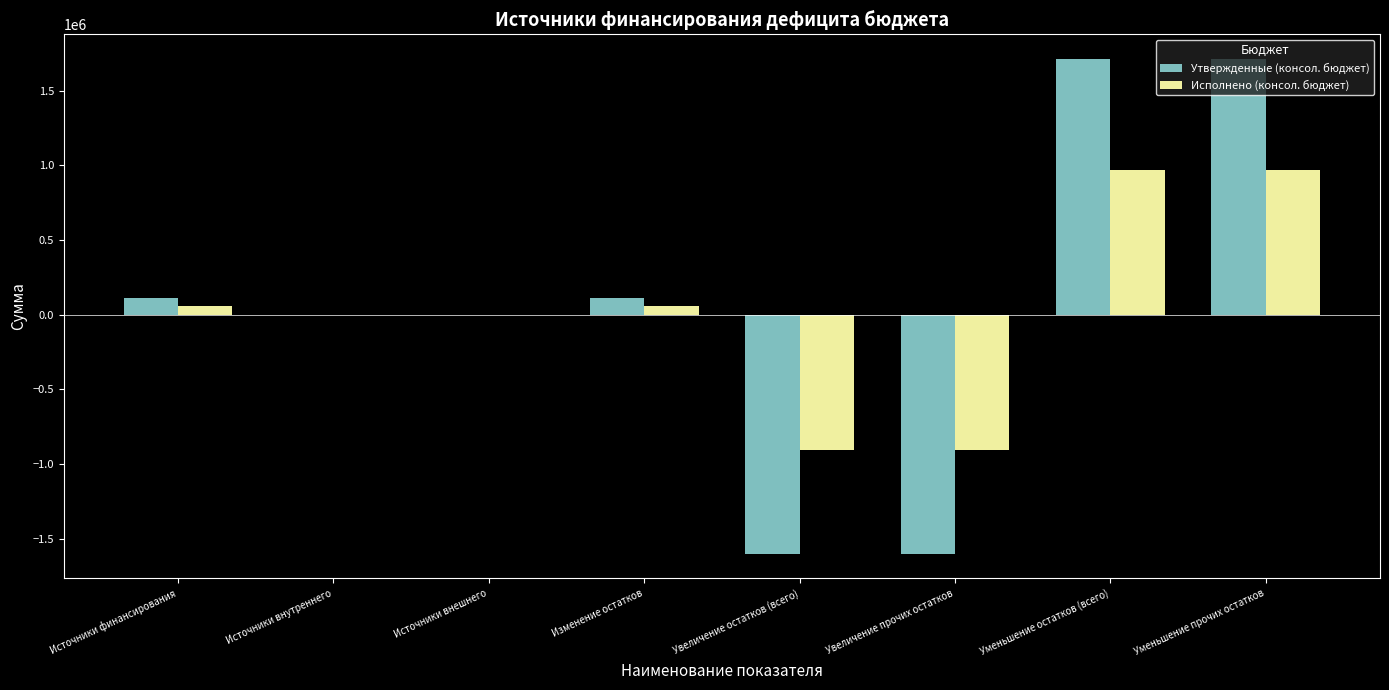

What is the sum of the Утвержденные (консол. бюджет) values at Увеличение прочих остатков and Увеличение остатков (всего)?

-3199770.0